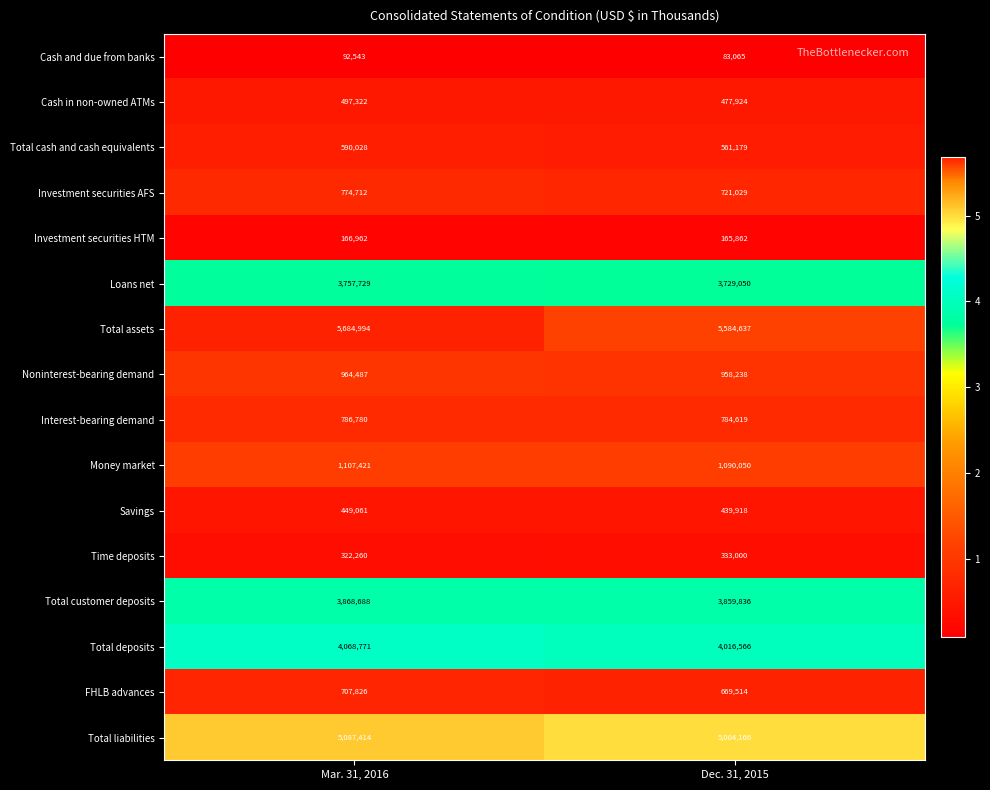

At how many categories does at least one series exceed 4230838?

2